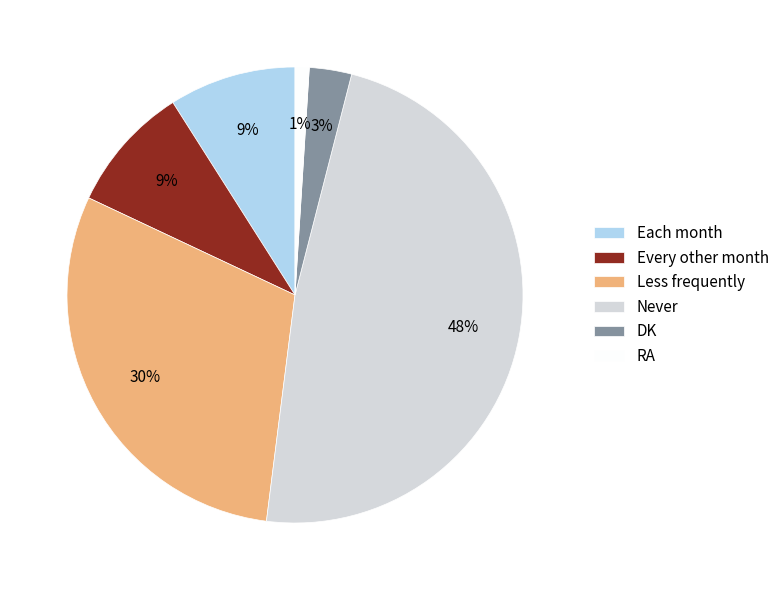

How many slices are in this pie chart?

6